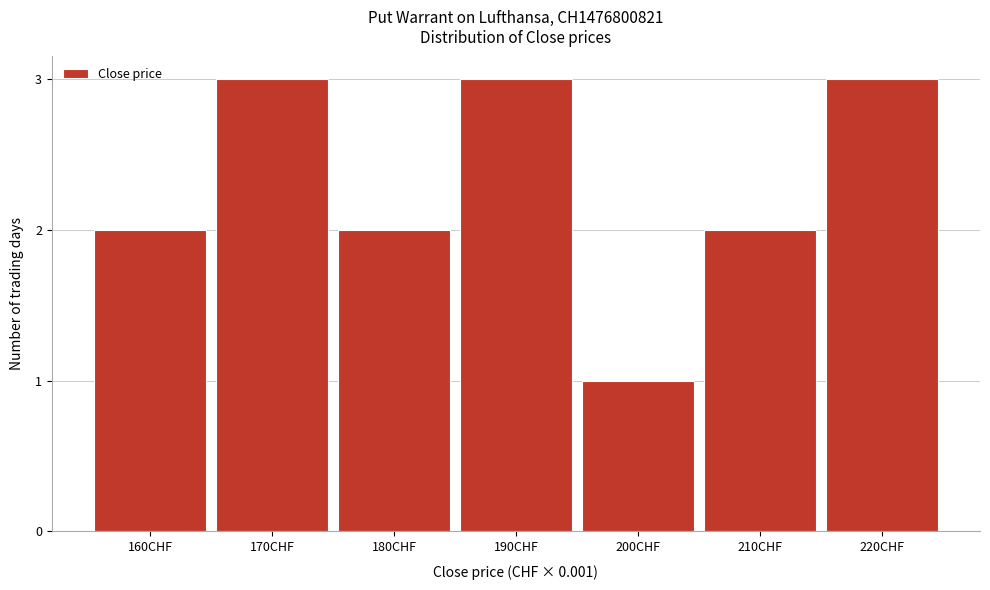

Reading right to left, list all the values displayed in this chart.

220CHF=3	210CHF=2	200CHF=1	190CHF=3	180CHF=2	170CHF=3	160CHF=2